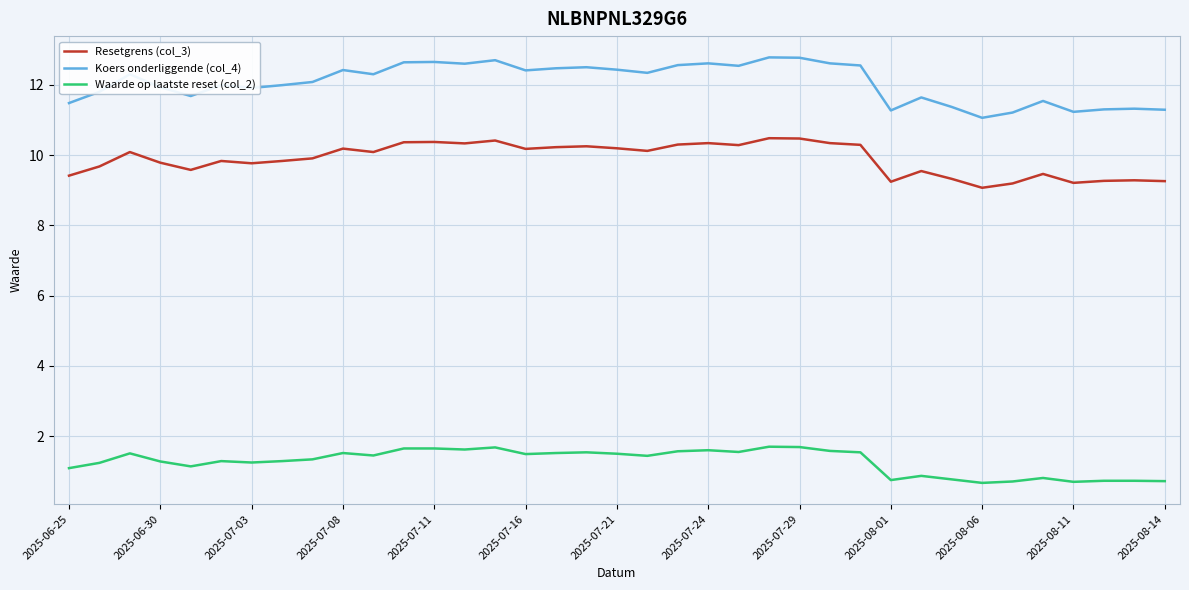

What is the sum of all Resetgrens (col_3) values?

365.9